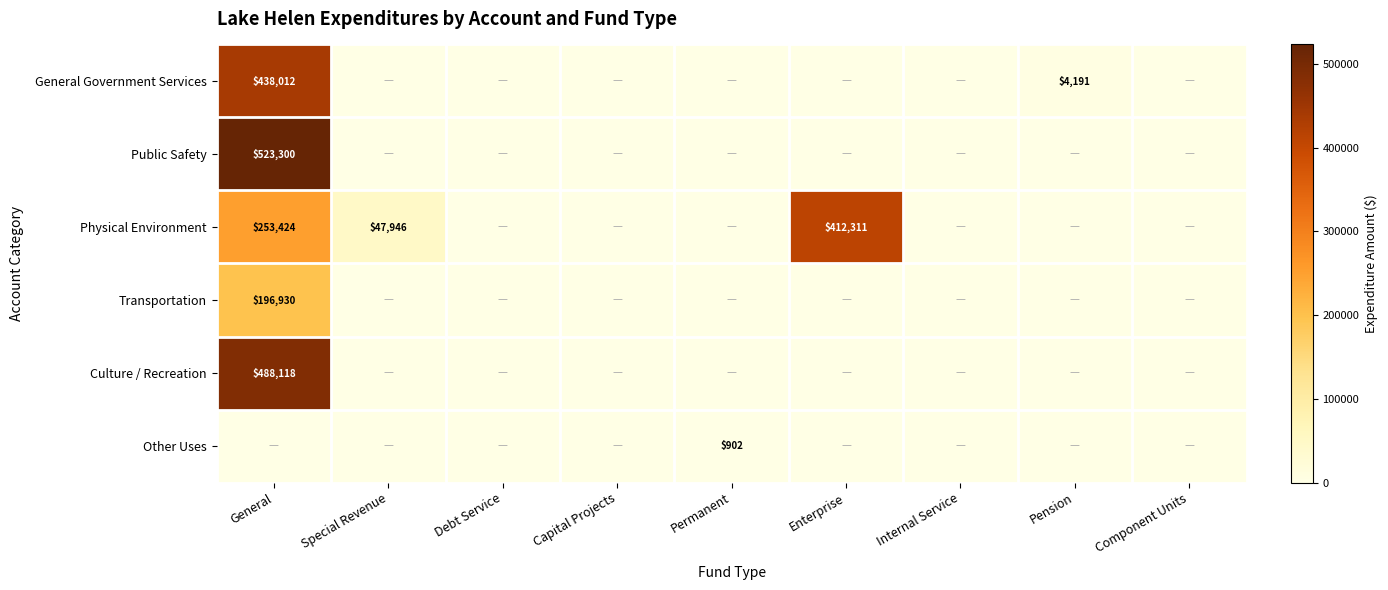

Which series has the largest total across all categories?

Physical Environment